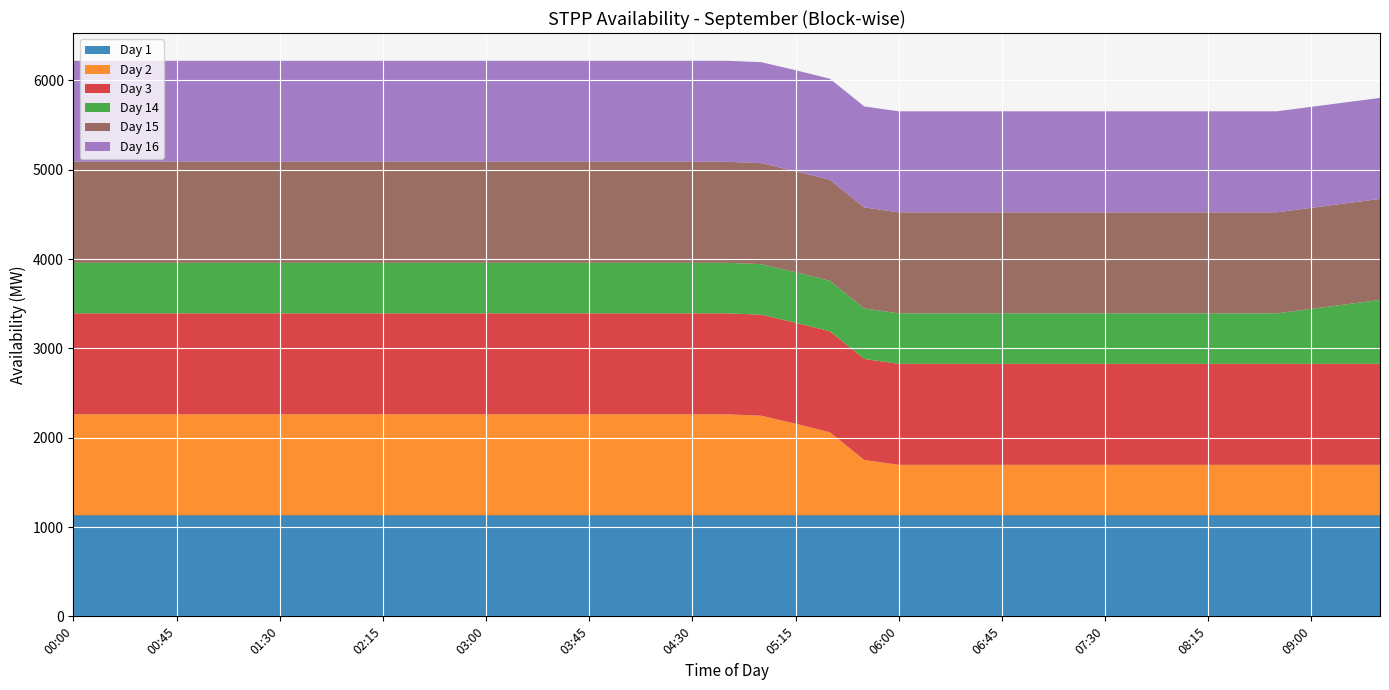

Reading right to left, list all the values displayed in this chart.

Day 1: 1131.0	1131.0	1131.0	1131.0	1131.0	1131.0	1131.0	1131.0	1131.0	1131.0	1131.0	1131.0	1131.0	1131.0	1131.0	1131.0	1131.0	1131.0	1131.0	1131.0	1131.0	1131.0	1131.0	1131.0	1131.0	1131.0	1131.0	1131.0	1131.0	1131.0	1131.0	1131.0	1131.0	1131.0	1131.0	1131.0	1131.0	1131.0	1131.0
Day 2: 565.5	565.5	565.5	565.5	565.5	565.5	565.5	565.5	565.5	565.5	565.5	565.5	565.5	565.5	565.5	620.0	930.0	1026.0	1116.0	1131.0	1131.0	1131.0	1131.0	1131.0	1131.0	1131.0	1131.0	1131.0	1131.0	1131.0	1131.0	1131.0	1131.0	1131.0	1131.0	1131.0	1131.0	1131.0	1131.0
Day 3: 1131.0	1131.0	1131.0	1131.0	1131.0	1131.0	1131.0	1131.0	1131.0	1131.0	1131.0	1131.0	1131.0	1131.0	1131.0	1131.0	1131.0	1131.0	1131.0	1131.0	1131.0	1131.0	1131.0	1131.0	1131.0	1131.0	1131.0	1131.0	1131.0	1131.0	1131.0	1131.0	1131.0	1131.0	1131.0	1131.0	1131.0	1131.0	1131.0
Day 14: 715.5	665.5	615.5	565.5	565.5	565.5	565.5	565.5	565.5	565.5	565.5	565.5	565.5	565.5	565.5	565.5	565.5	565.5	565.5	565.5	565.5	565.5	565.5	565.5	565.5	565.5	565.5	565.5	565.5	565.5	565.5	565.5	565.5	565.5	565.5	565.5	565.5	565.5	565.5
Day 15: 1131.0	1131.0	1131.0	1131.0	1131.0	1131.0	1131.0	1131.0	1131.0	1131.0	1131.0	1131.0	1131.0	1131.0	1131.0	1131.0	1131.0	1131.0	1131.0	1131.0	1131.0	1131.0	1131.0	1131.0	1131.0	1131.0	1131.0	1131.0	1131.0	1131.0	1131.0	1131.0	1131.0	1131.0	1131.0	1131.0	1131.0	1131.0	1131.0
Day 16: 1131.0	1131.0	1131.0	1131.0	1131.0	1131.0	1131.0	1131.0	1131.0	1131.0	1131.0	1131.0	1131.0	1131.0	1131.0	1131.0	1131.0	1131.0	1131.0	1131.0	1131.0	1131.0	1131.0	1131.0	1131.0	1131.0	1131.0	1131.0	1131.0	1131.0	1131.0	1131.0	1131.0	1131.0	1131.0	1131.0	1131.0	1131.0	1131.0